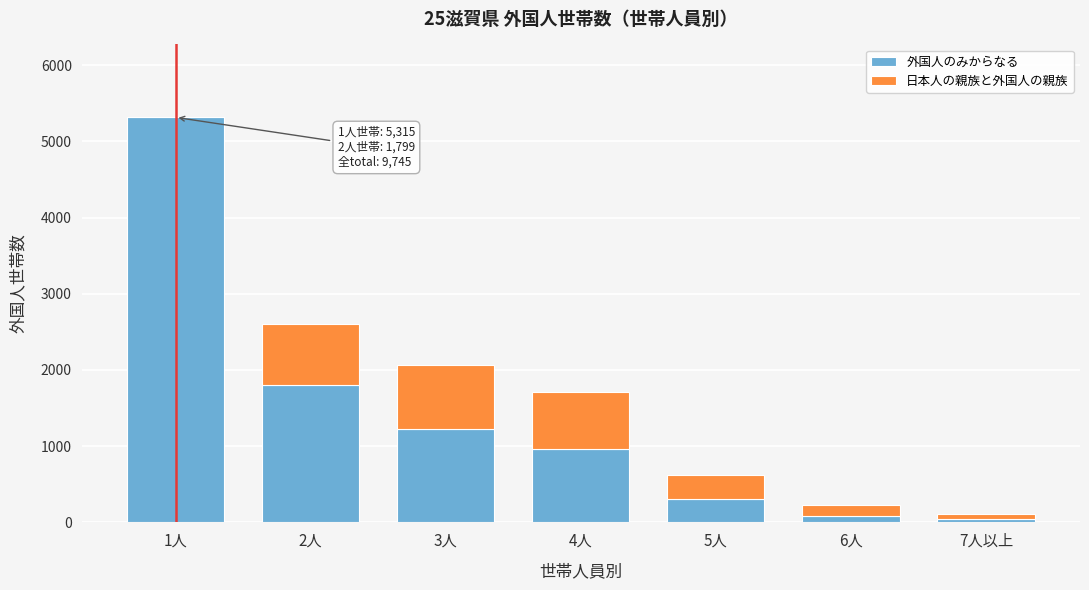

Reading right to left, list the values for the 外国人のみからなる series.

7人以上=46	6人=85	5人=309	4人=962	3人=1229	2人=1799	1人=5315